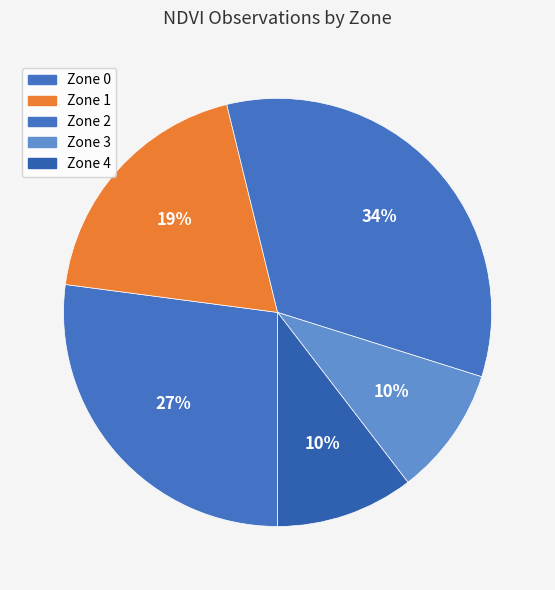

What percentage is the Zone 0 slice, to the nearest percent?

27%